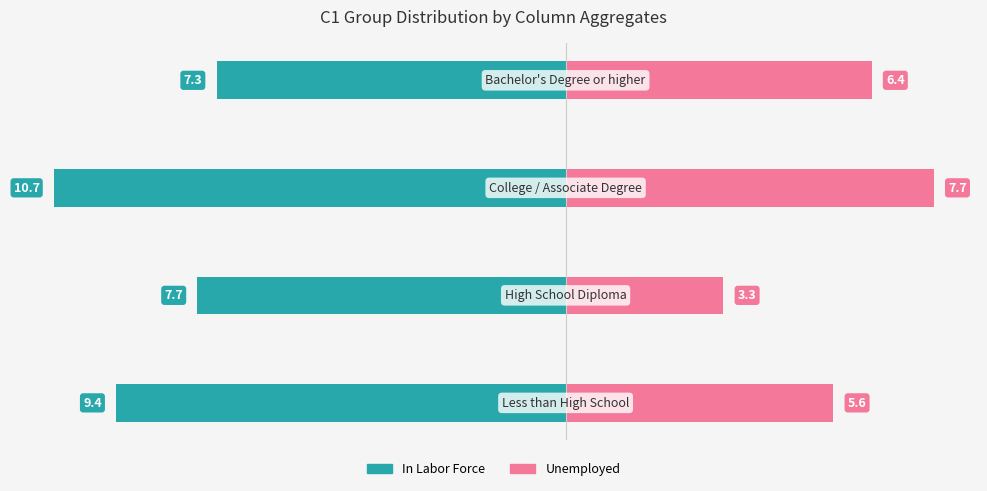

What is the difference between the maximum and minimum values in the Unemployed series?

4.4